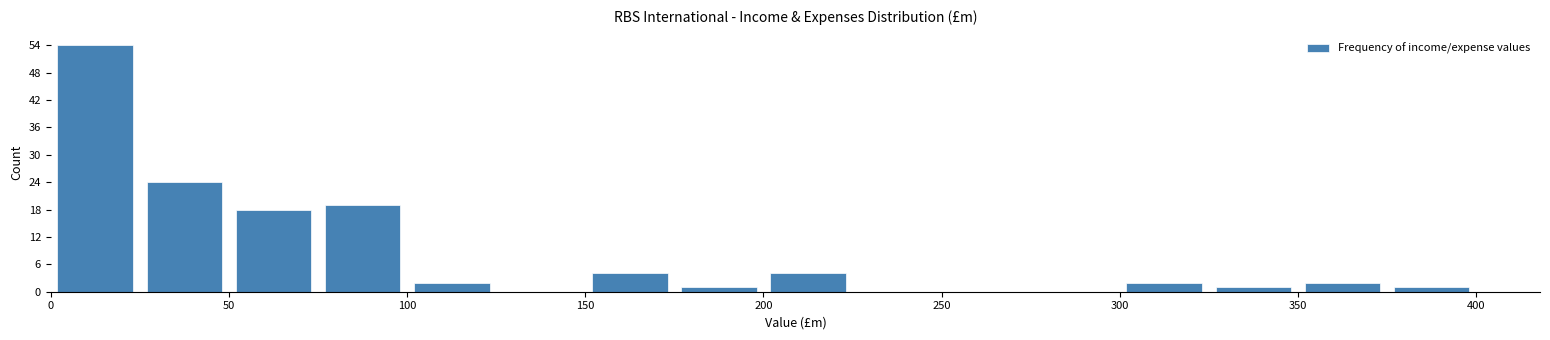

Reading left to right, list every bar in this chart as the range it spans on the x-axis followed by its height. The values are not printed on the chart, so give them approximately, as read against the axis.

0 to 25: 54
25 to 50: 24
50 to 75: 18
75 to 100: 19
100 to 125: 2
125 to 150: 0
150 to 175: 4
175 to 200: 1
200 to 225: 4
225 to 250: 0
250 to 275: 0
275 to 300: 0
300 to 325: 2
325 to 350: 1
350 to 375: 2
375 to 400: 1